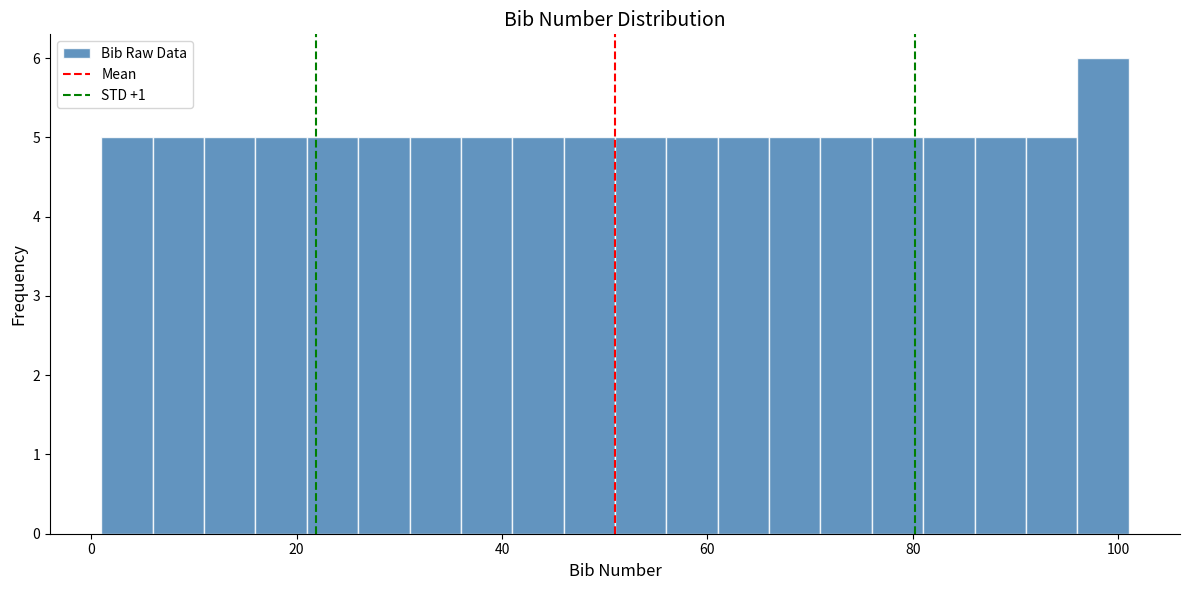

Read against the x-axis, roughly where is the centre of the tallest bar?

98